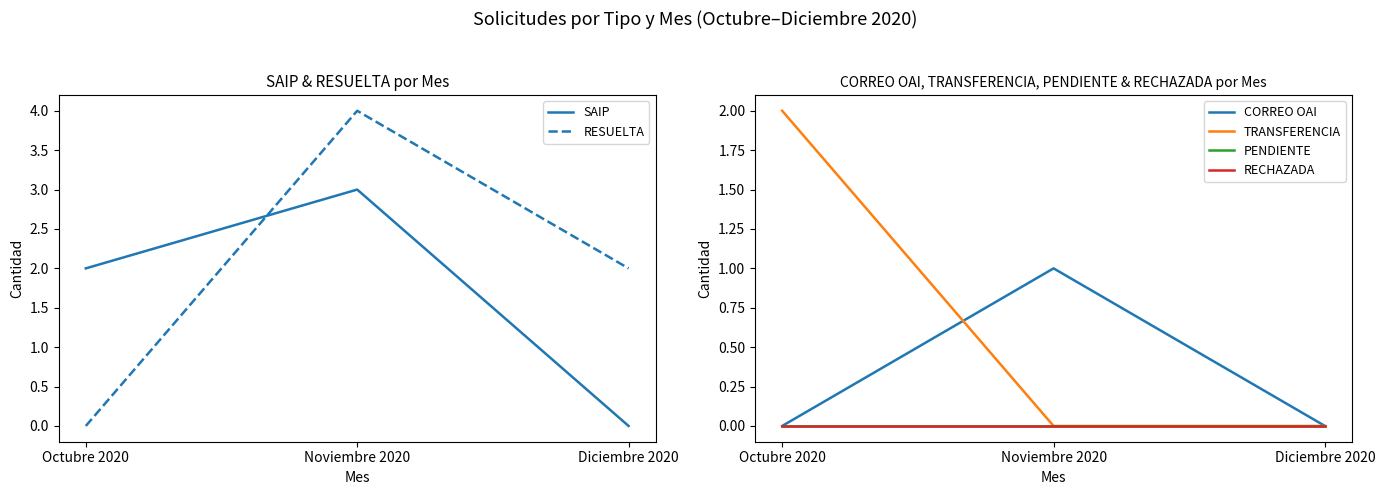

Rank the categories by PENDIENTE value from highest to lowest.

Octubre 2020, Noviembre 2020, Diciembre 2020